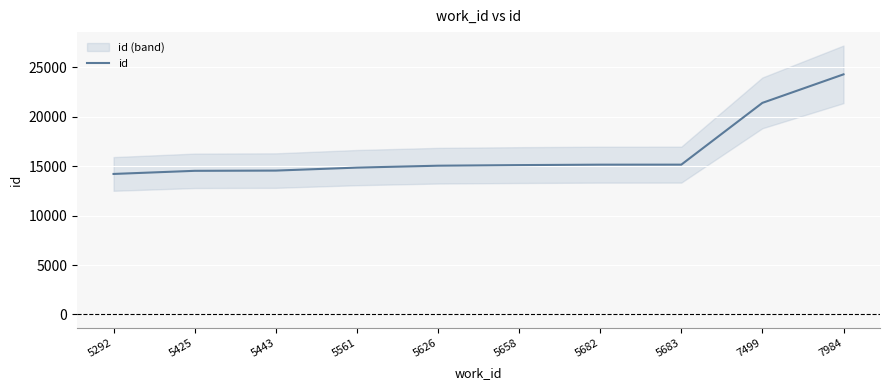

True or false: there are more than 2 points higher than both neighbors.

False